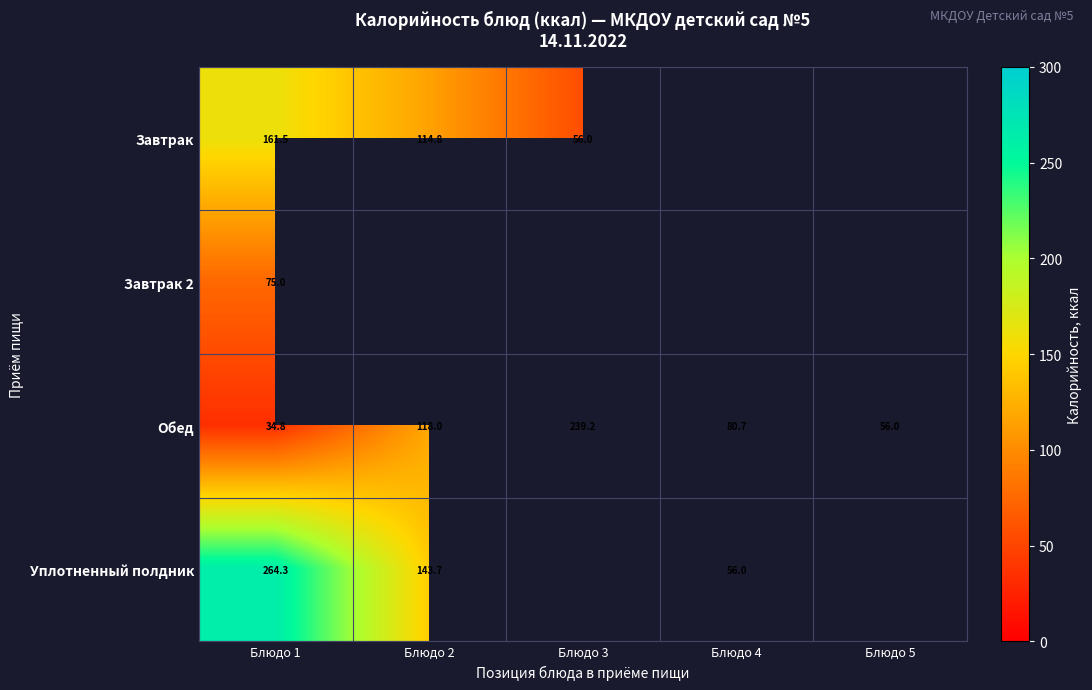

List the labels in order of Обед value, smallest first.

Блюдо 1, Блюдо 5, Блюдо 4, Блюдо 2, Блюдо 3